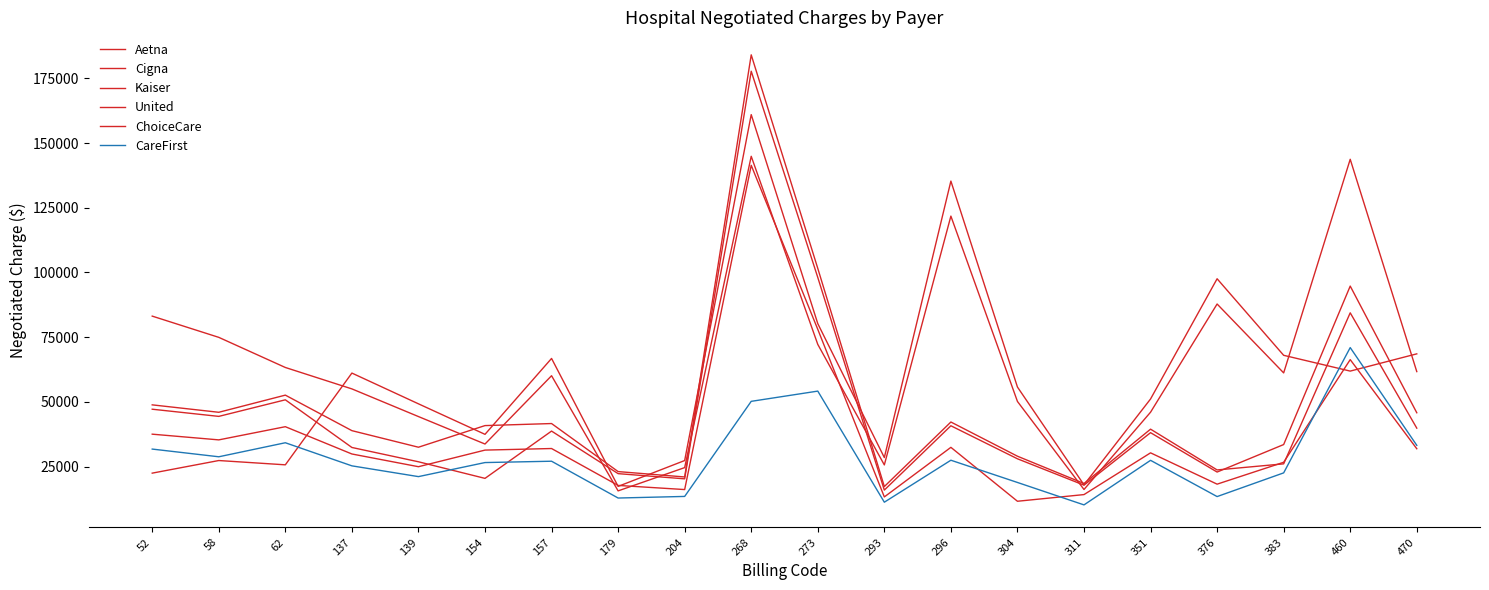

How many lines are shown in the chart?

6